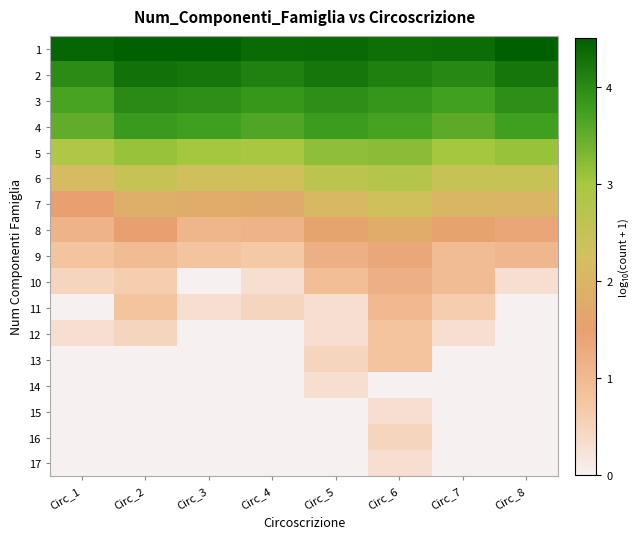

At Circ_8, list the series in order from largest to smallest.

1, 2, 3, 4, 5, 6, 7, 8, 9, 10, 11, 12, 13, 14, 15, 16, 17